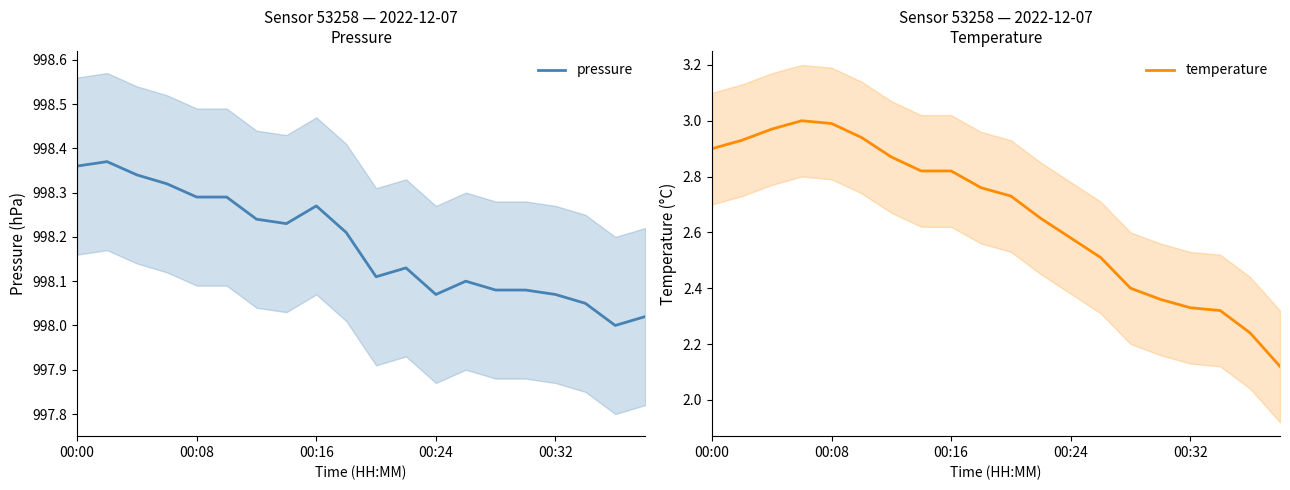

Which series has the largest total across all categories?

pressure